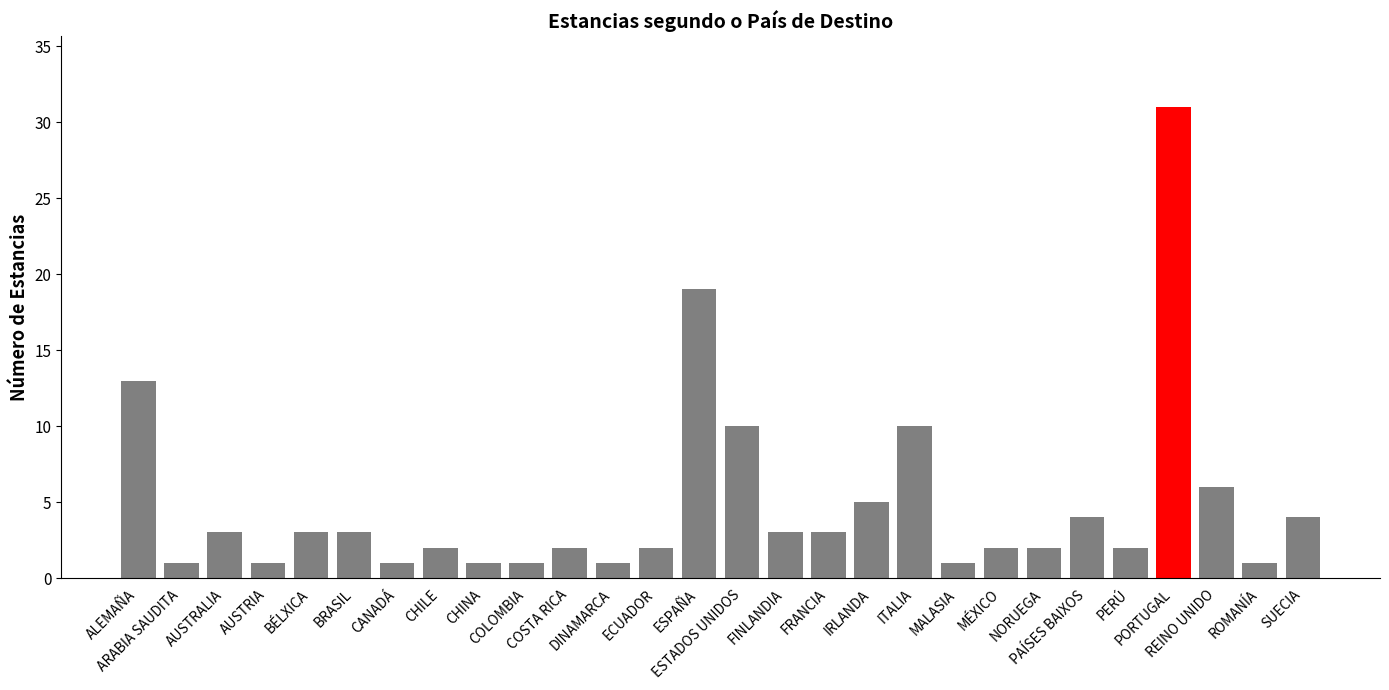

What is the ratio of the value at ECUADOR to the value at MÉXICO?

1.0